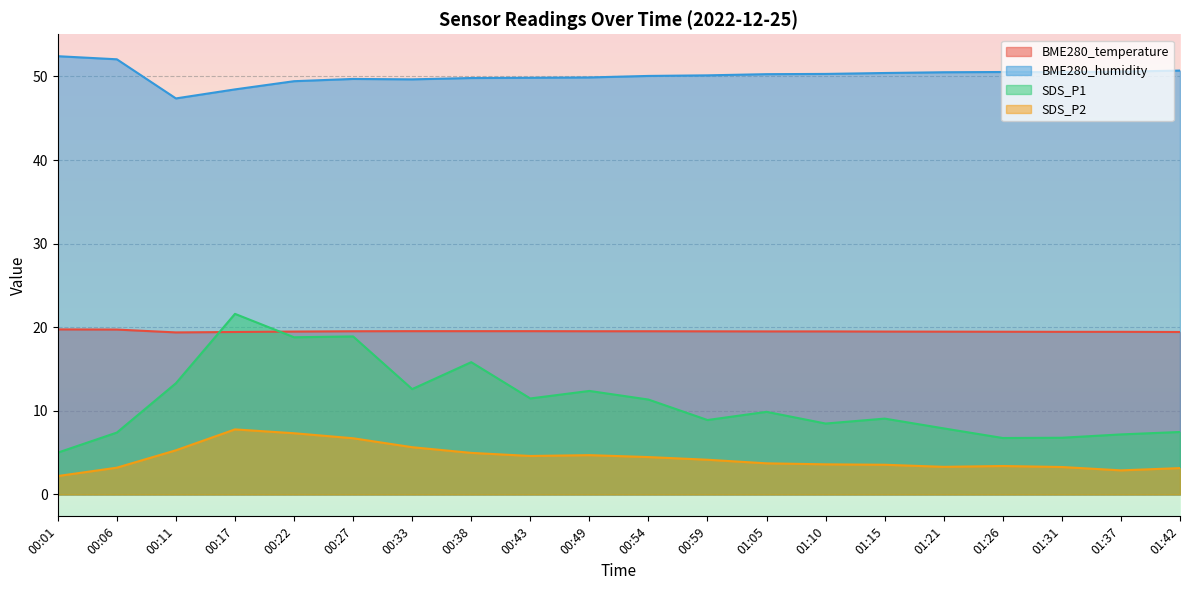

How many interior local valleys does the BME280_humidity series have?

3